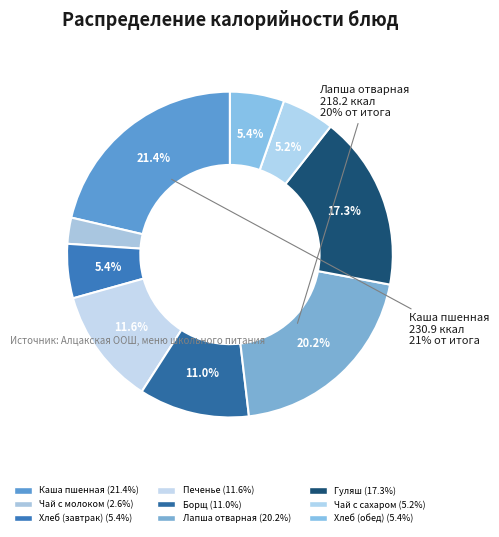

To the nearest percent, what is the combined percentage of Хлеб (обед) and Печенье?

17%